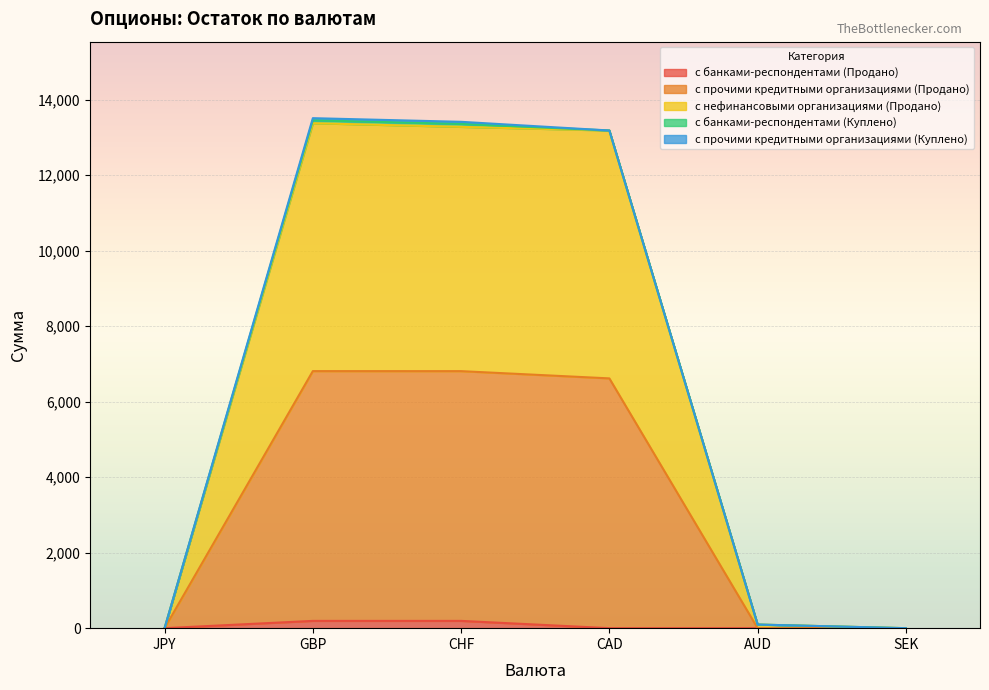

What is the label of the 4th point from the left?

CAD